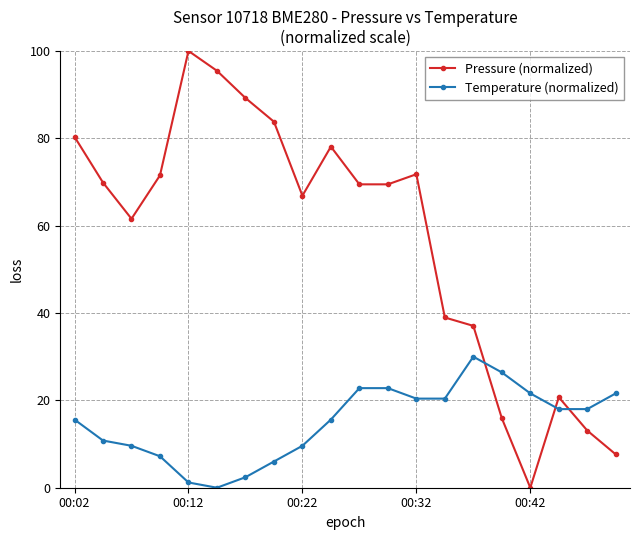

What is the greatest value displayed?

100.0